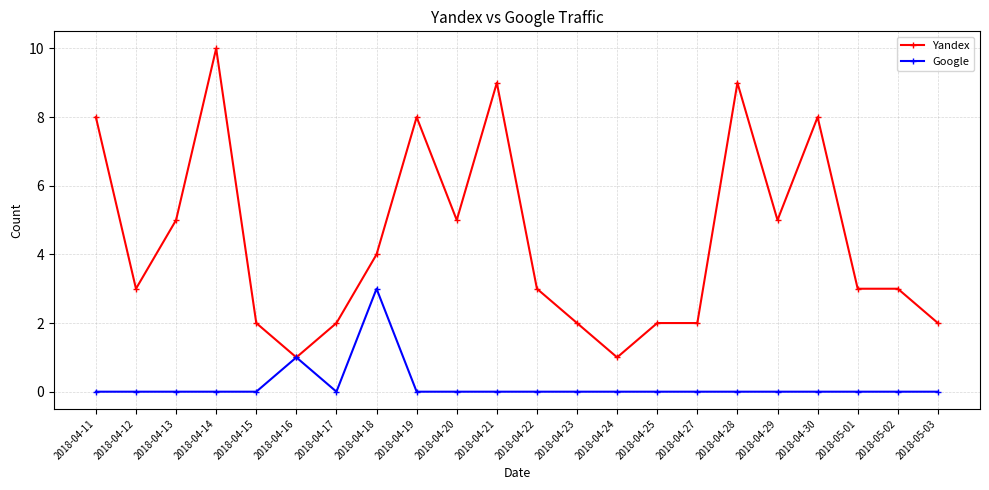

At which label does Yandex reach its peak?

2018-04-14